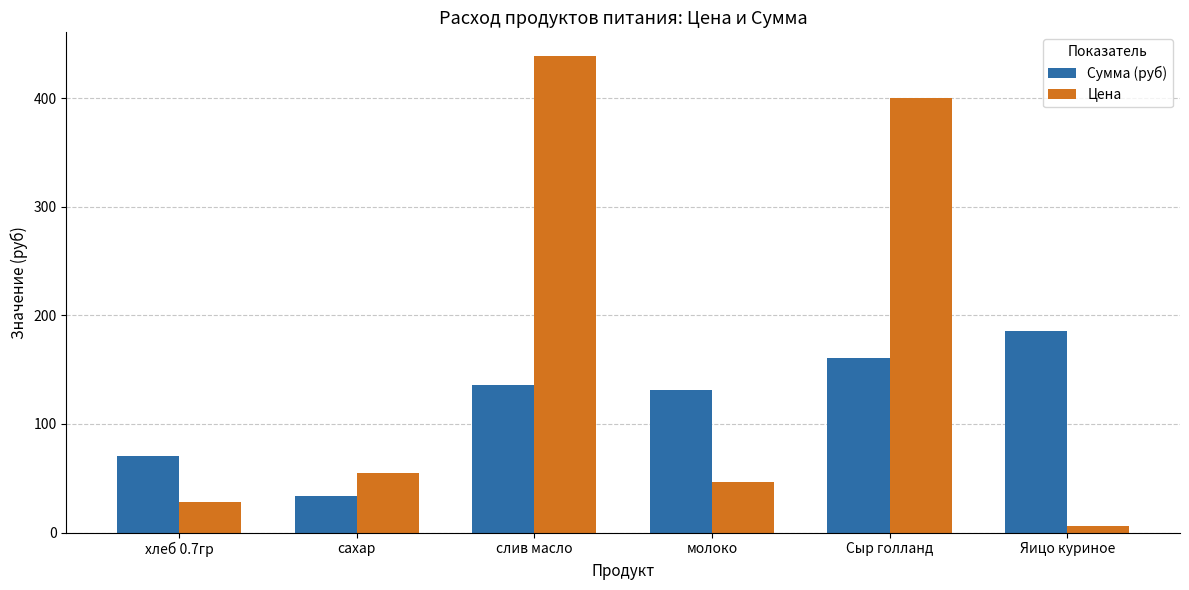

Between слив масло and Яицо куриное, which series saw the biggest shift?

Цена